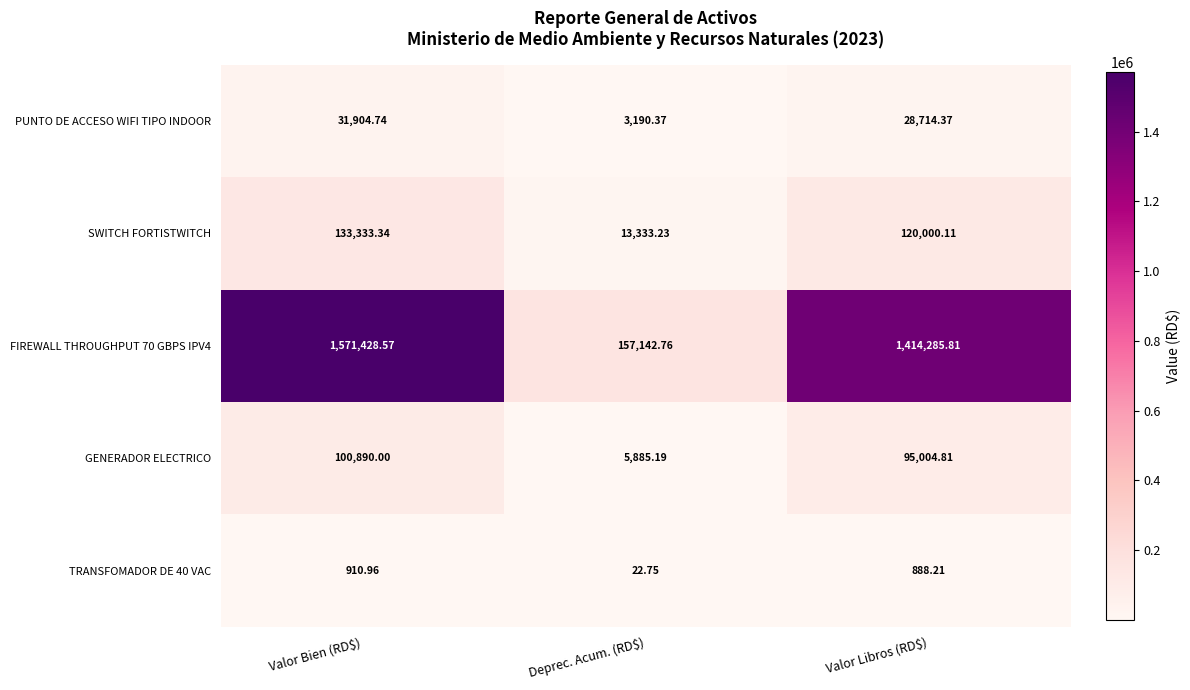

Where is TRANSFOMADOR DE 40 VAC nearest to the value 466?

Valor Libros (RD$)